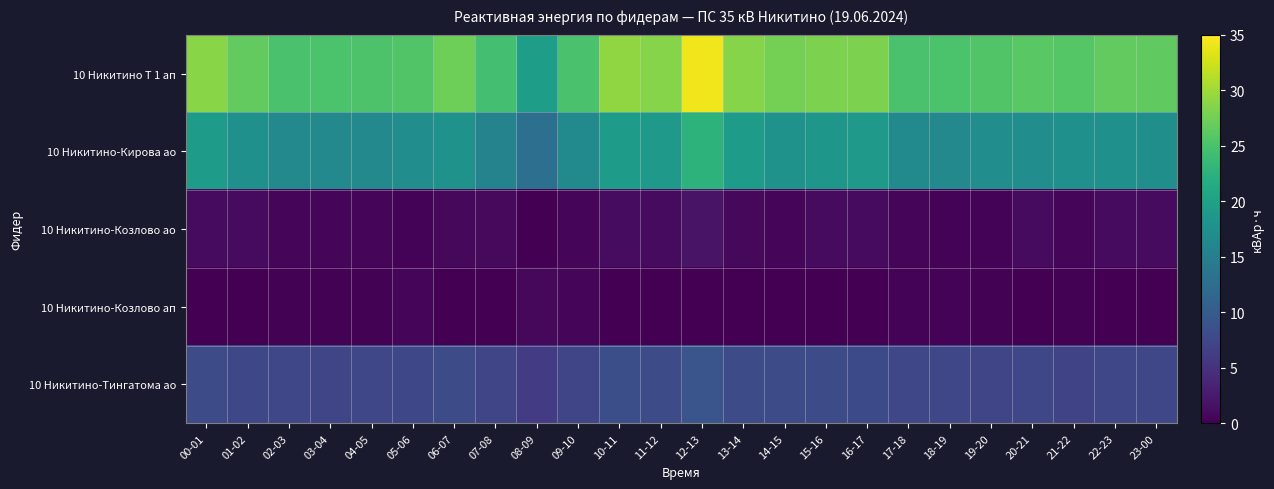

Count the number of data series in this chart.

5